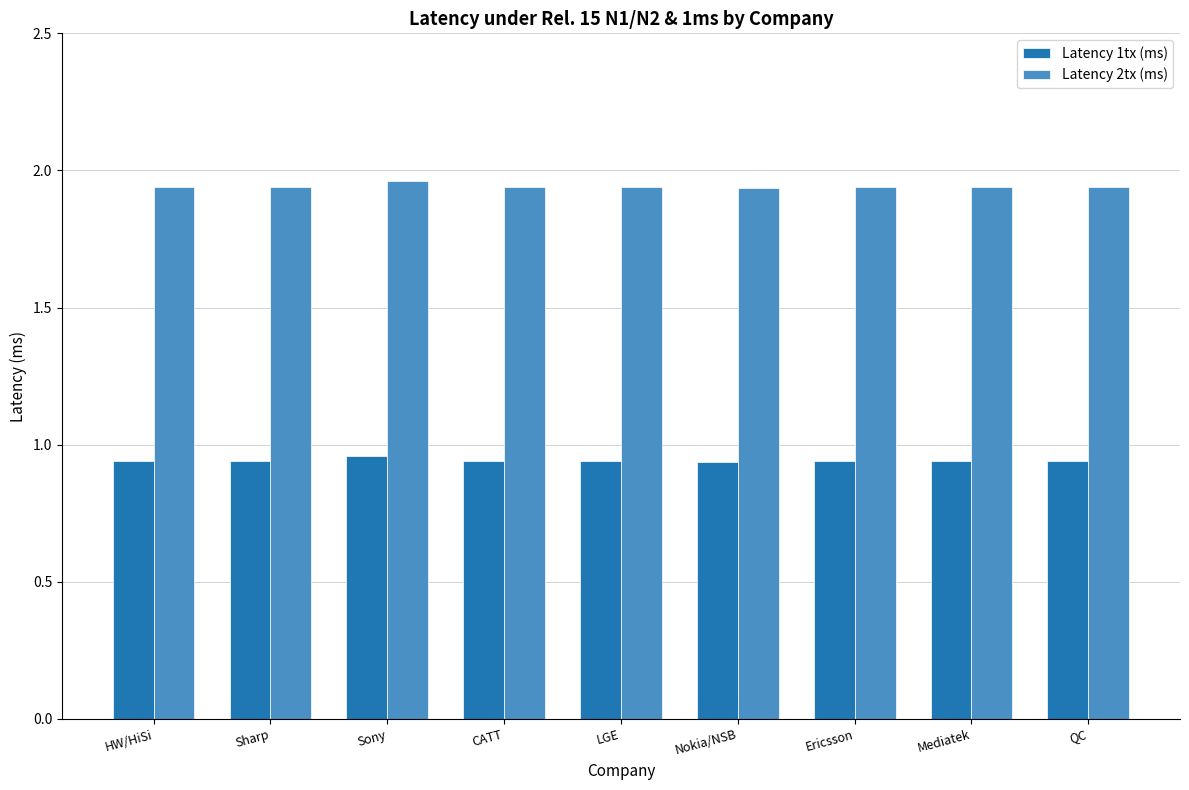

Count the Latency 1tx (ms) values in the range 0 to 1.

9